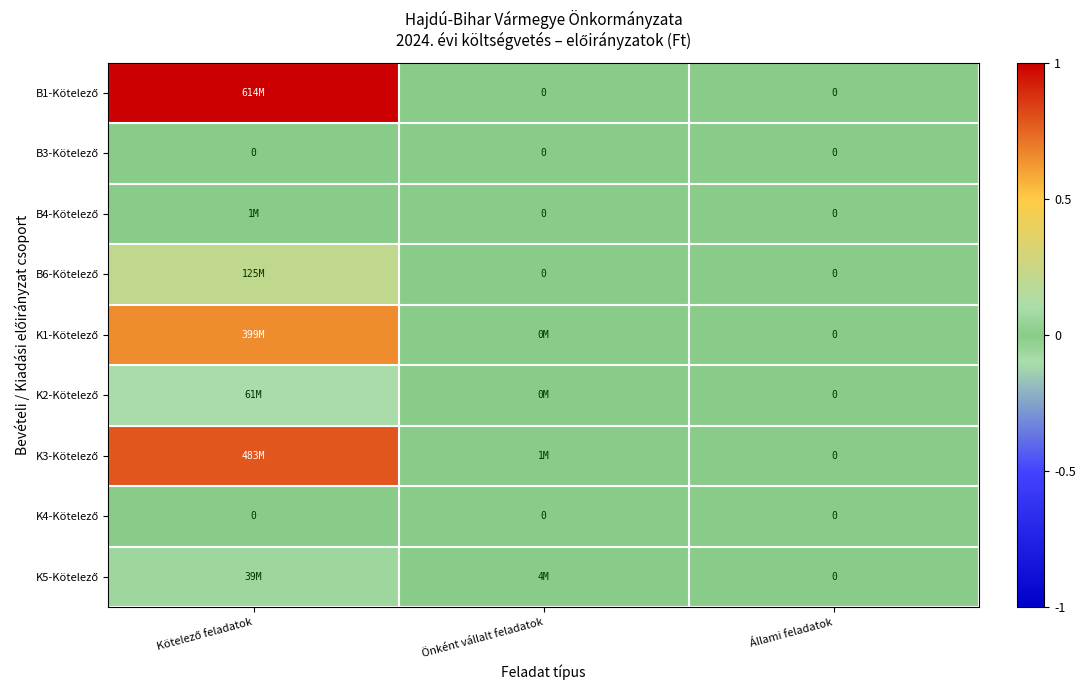

Is the value of K3-Kötelező at Kötelező feladatok greater than the value of B1-Kötelező at Állami feladatok?

Yes